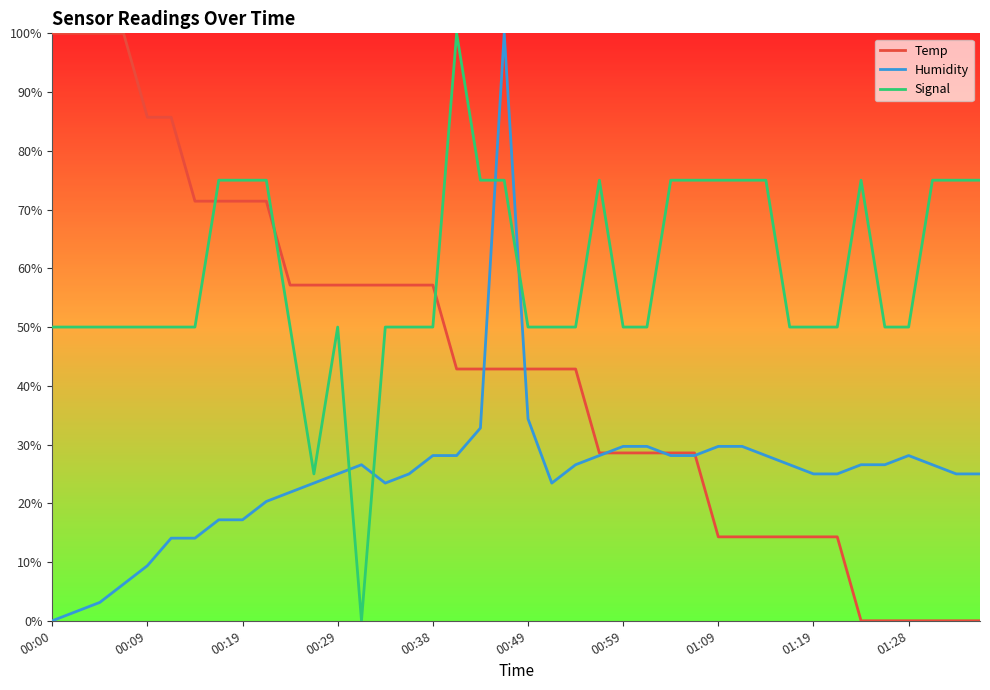

Which series has the largest total across all categories?

Signal